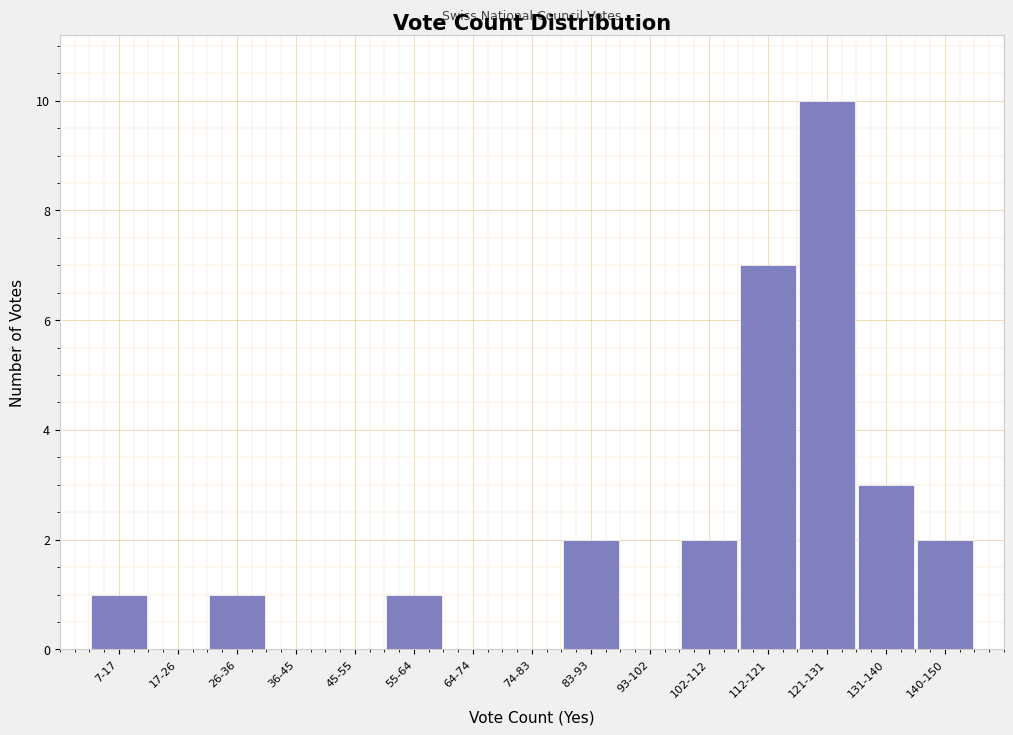

Reading left to right, what are all the values shown in this chart?

7-17=1	17-26=0	26-36=1	36-45=0	45-55=0	55-64=1	64-74=0	74-83=0	83-93=2	93-102=0	102-112=2	112-121=7	121-131=10	131-140=3	140-150=2